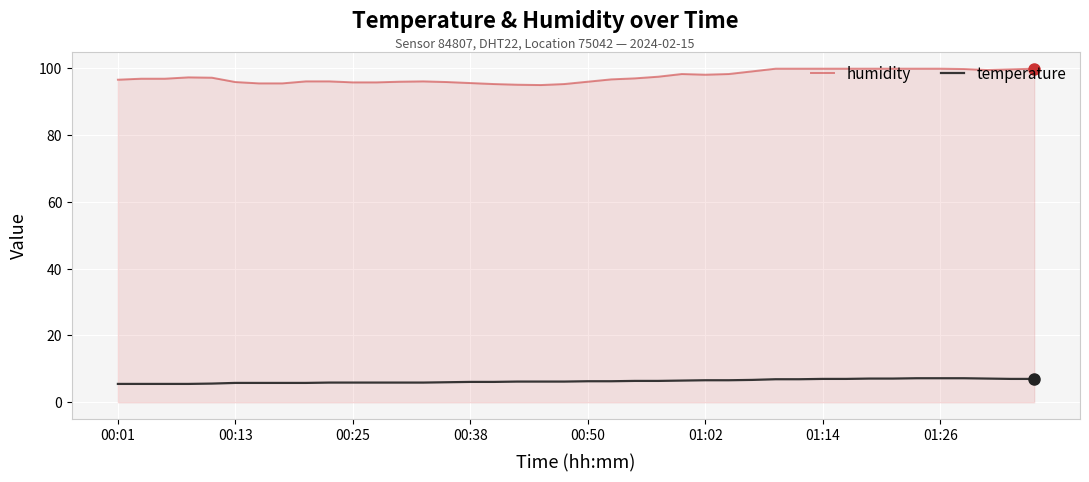

What is the maximum value shown in the chart?

99.9